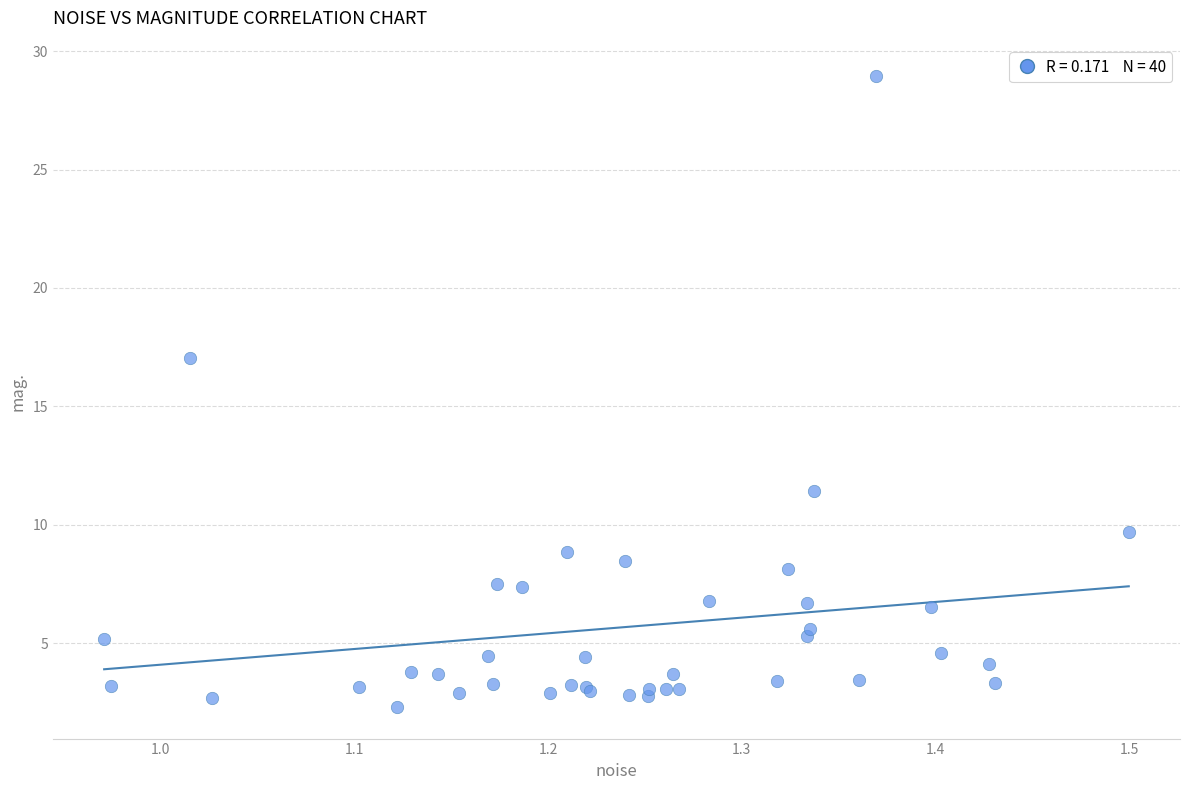

What Y value in the scatter plot is closest to 15?

17.0